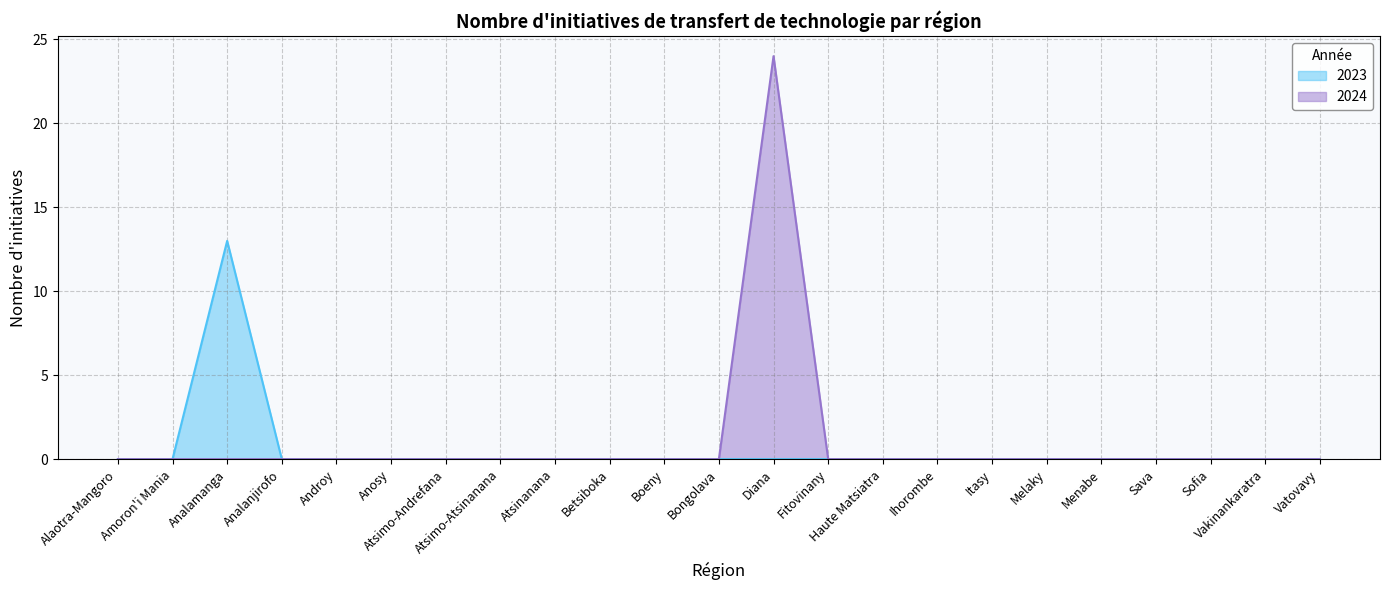

True or false: 2023 has more than 1 points higher than both neighbors.

False